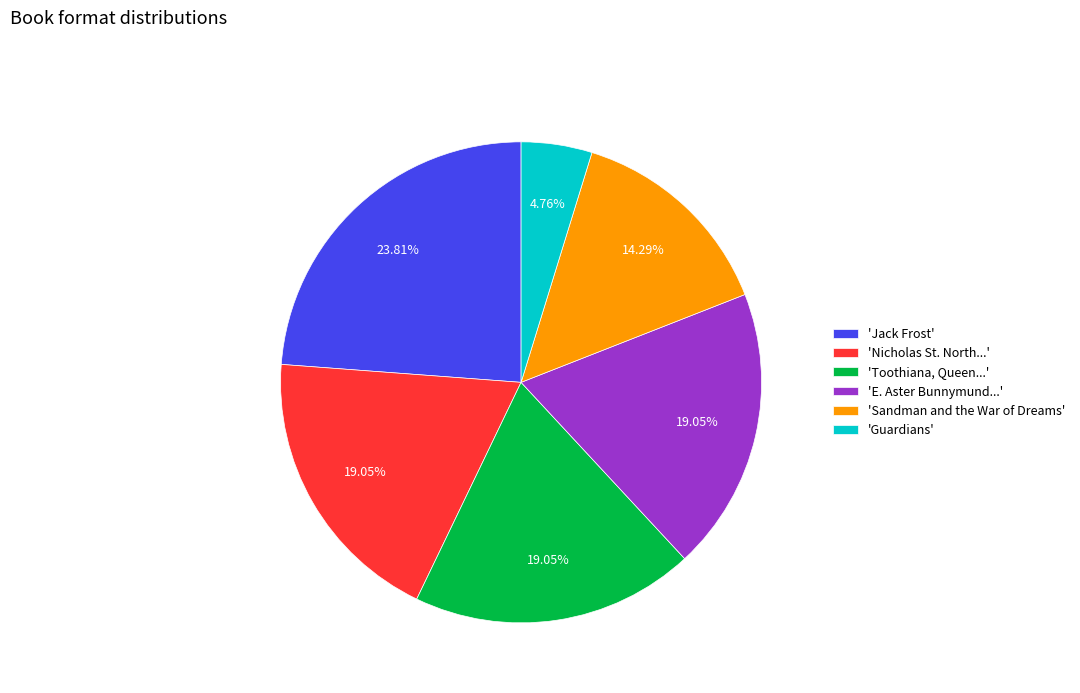

What is the ratio of the value at 'Jack Frost' to the value at 'Sandman and the War of Dreams'?

1.7